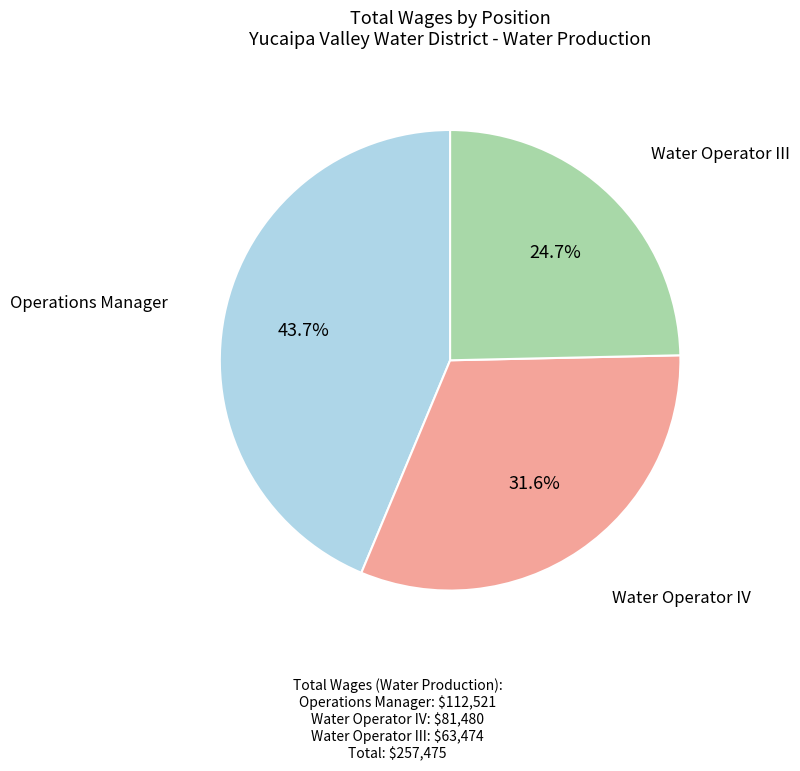

Is there any slice that represents more than half of the pie?

No